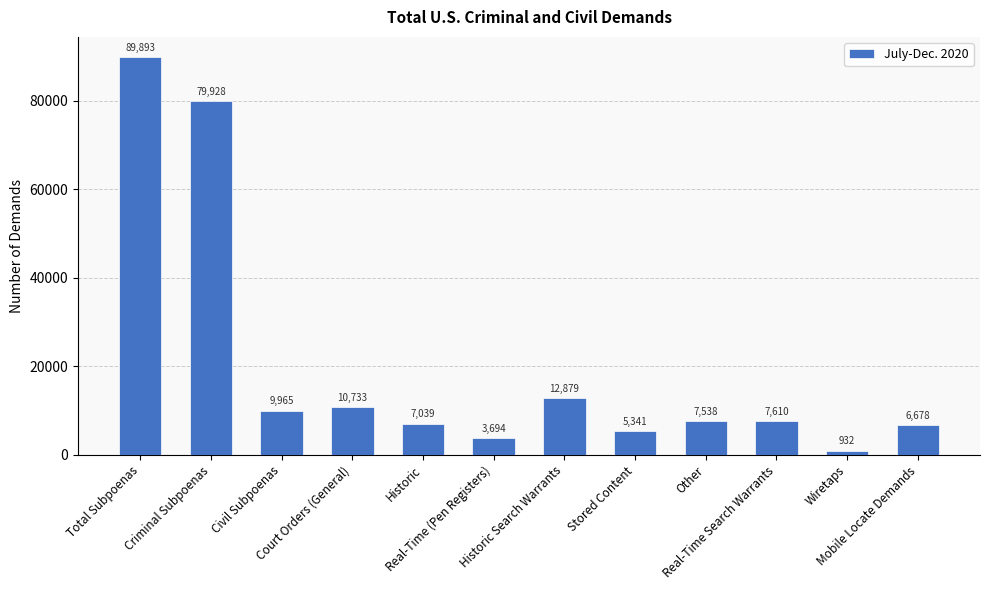

Approximately how many times larger is the value at Mobile Locate Demands compared to Other?

0.9